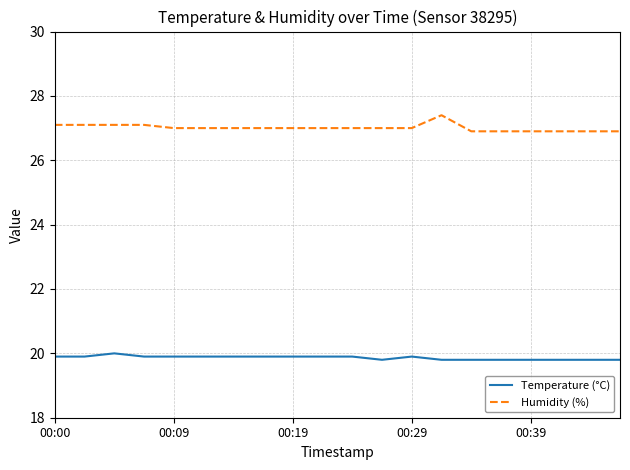

Which series has the widest spread of values?

Humidity (%)